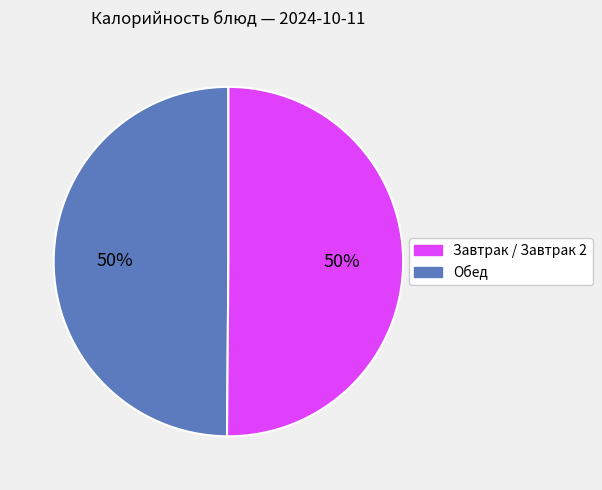

To the nearest percent, what is the average slice percentage?

50%